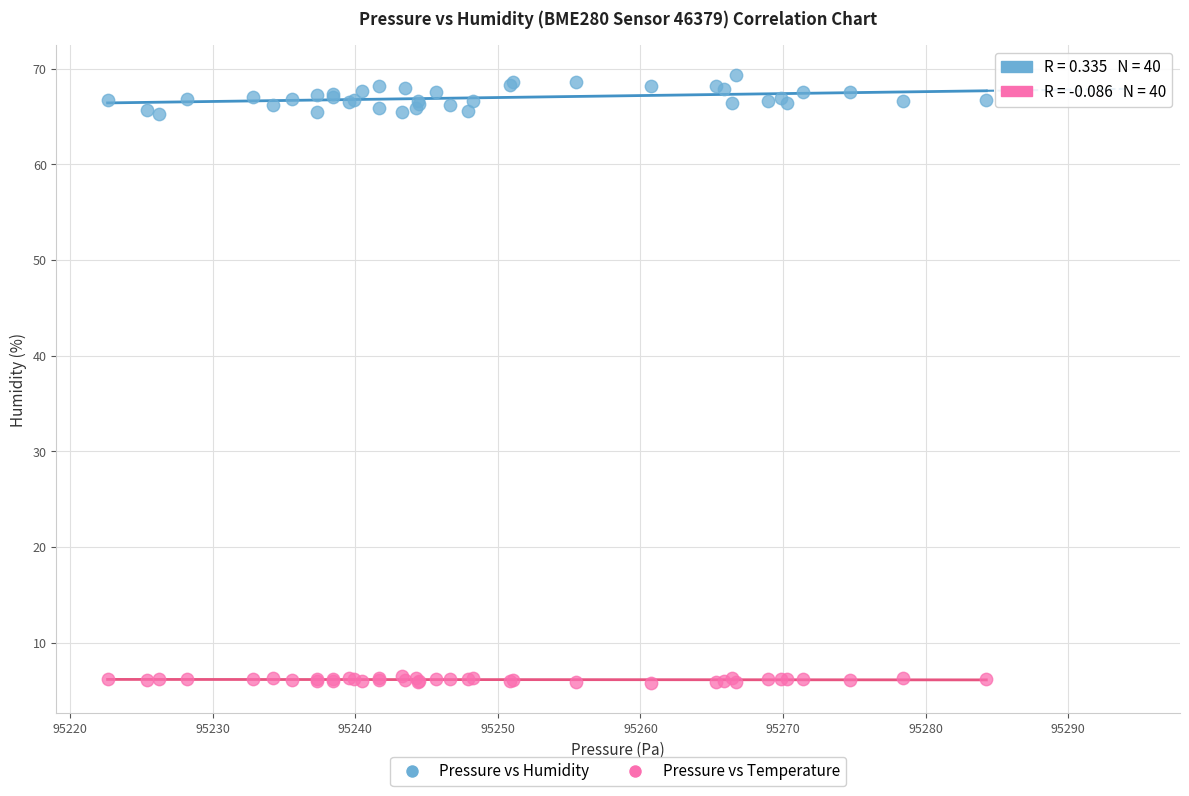

Which series reaches the maximum Y coordinate?

Pressure vs Humidity